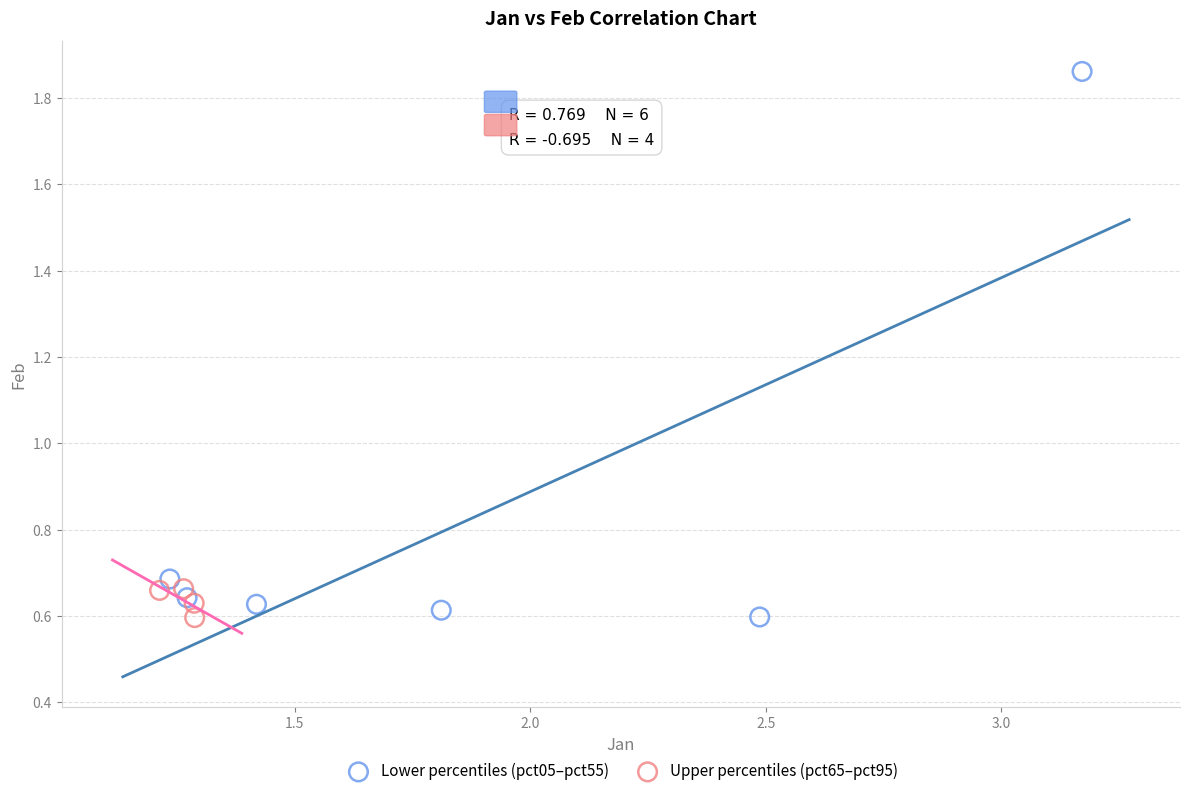

Which series contains the highest Y value?

Lower percentiles (pct05–pct55)